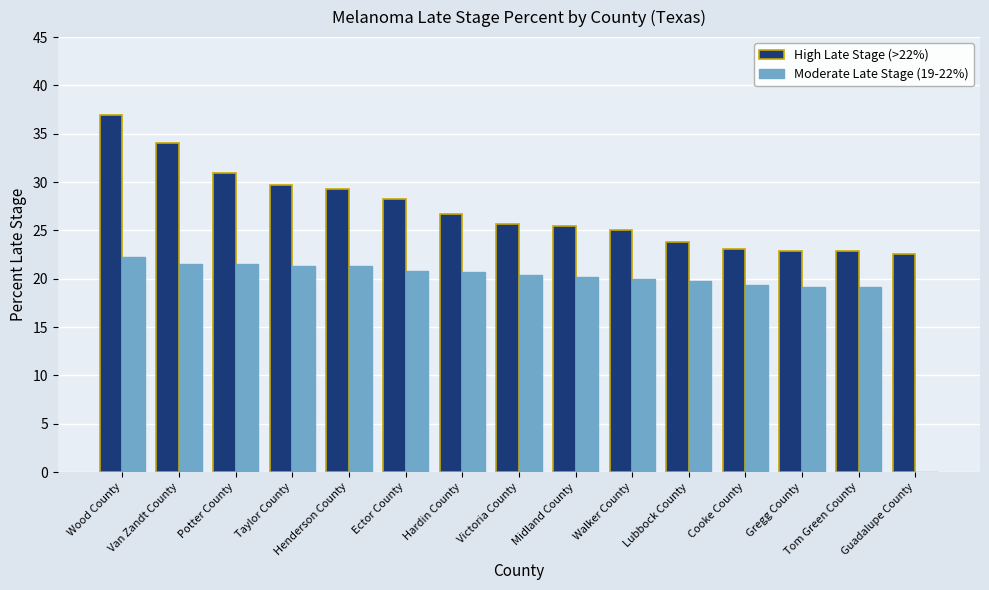

At which label does High Late Stage (>22%) reach its peak?

Wood County